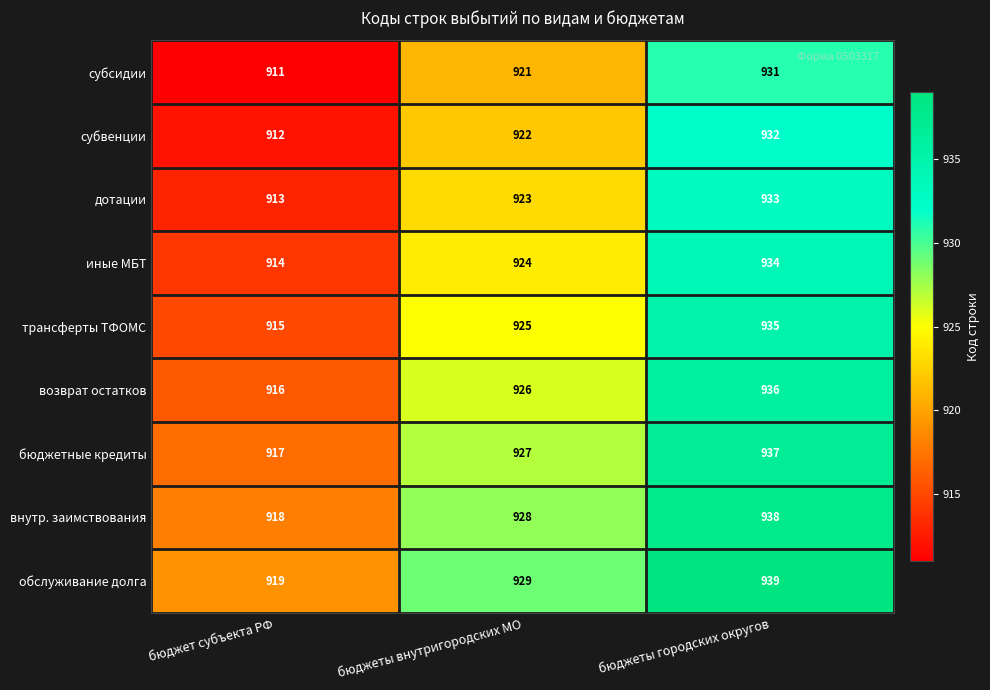

Rank the series by their maximum value, from highest to lowest.

обслуживание долга, внутр. заимствования, бюджетные кредиты, возврат остатков, трансферты ТФОМС, иные МБТ, дотации, субвенции, субсидии